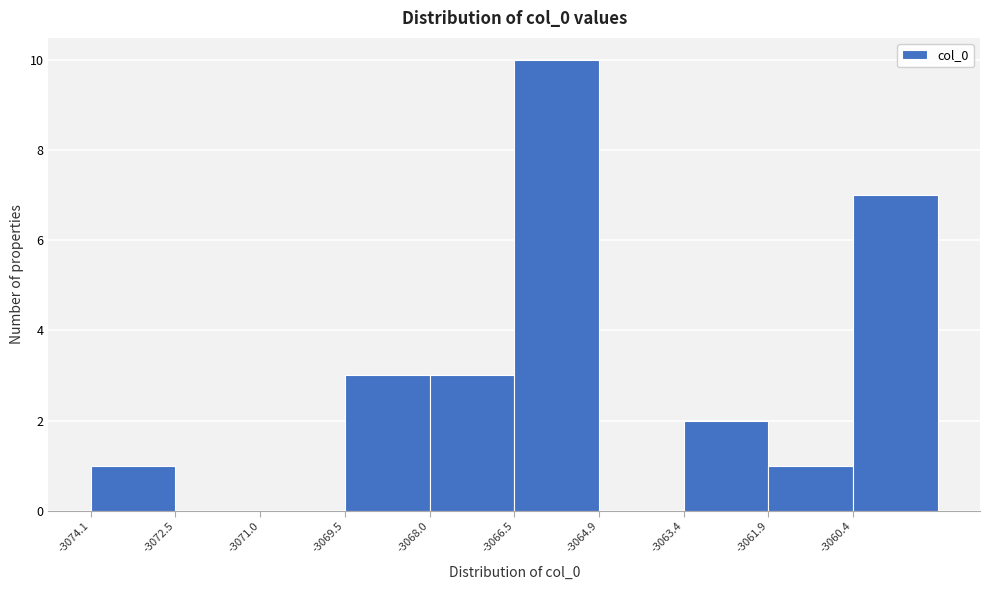

Reading left to right, list every bar in this chart as the range it spans on the x-axis followed by its height. Neither the bar edges nor the heights are printed on the chart, so give them approximately, as read against the axes.

-3074.0 to -3072.6: 1
-3072.6 to -3071.0: 0
-3071.0 to -3069.6: 0
-3069.6 to -3068.0: 3
-3068.0 to -3066.4: 3
-3066.4 to -3065.0: 10
-3065.0 to -3063.4: 0
-3063.4 to -3062.0: 2
-3062.0 to -3060.4: 1
-3060.4 to -3058.8: 7